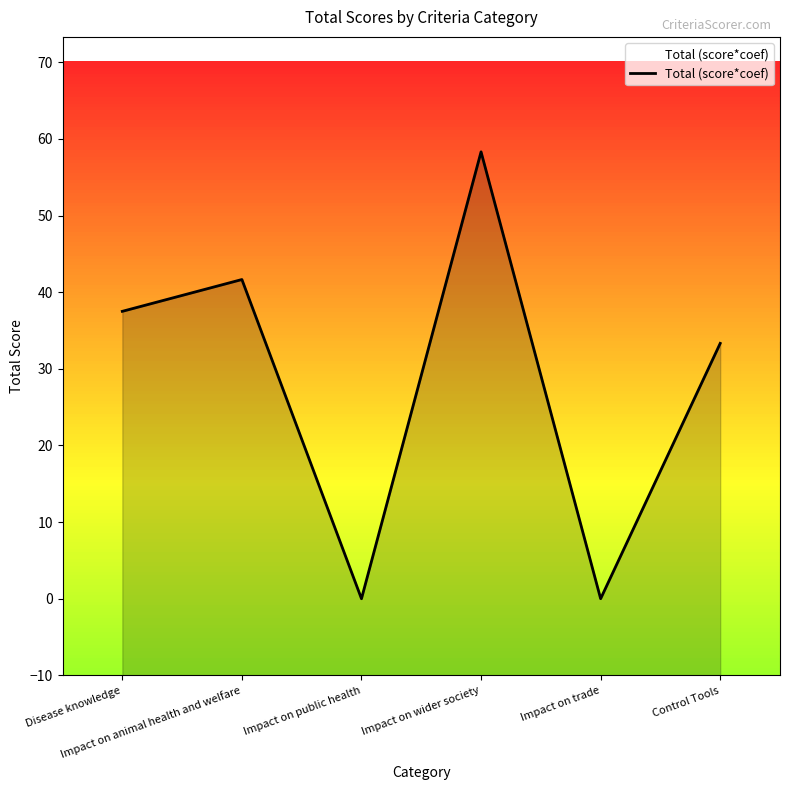

Reading right to left, transcribe all the data shown in this chart.

33.3	0.0	58.3	0.0	41.6	37.5